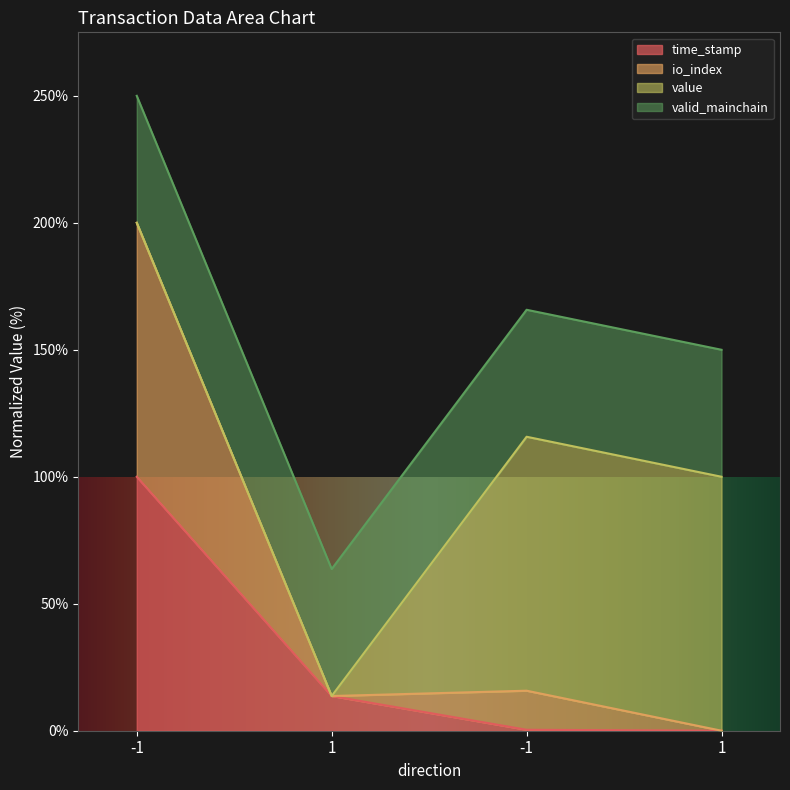

How many lines are shown in the chart?

4